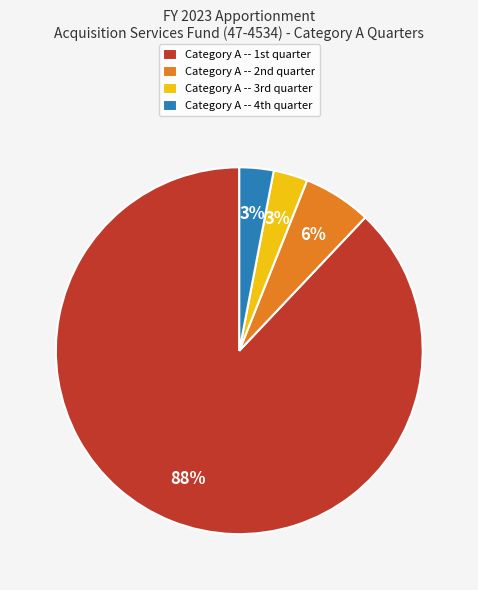

Which category has the biggest portion of the pie?

Category A -- 1st quarter